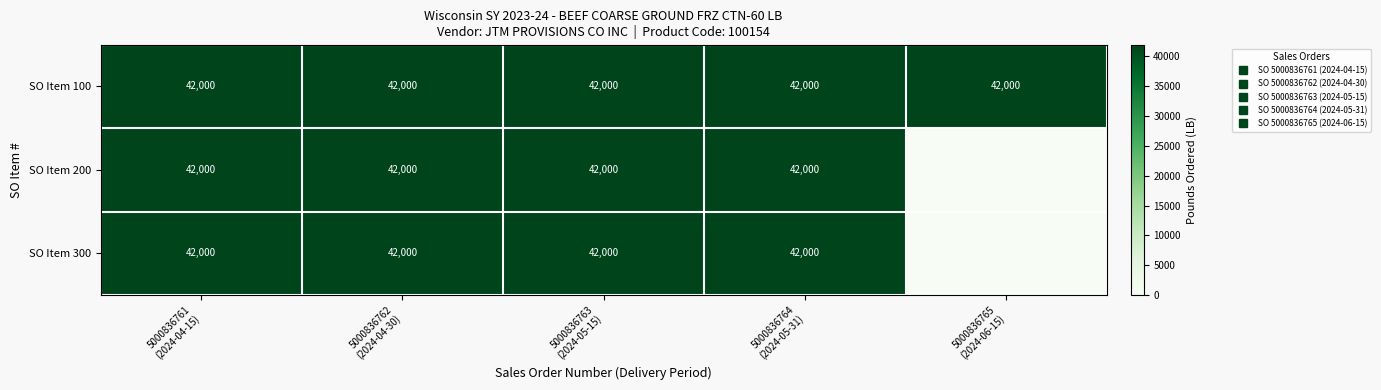

List the series in order of their peak value, highest first.

SO Item 100, SO Item 200, SO Item 300